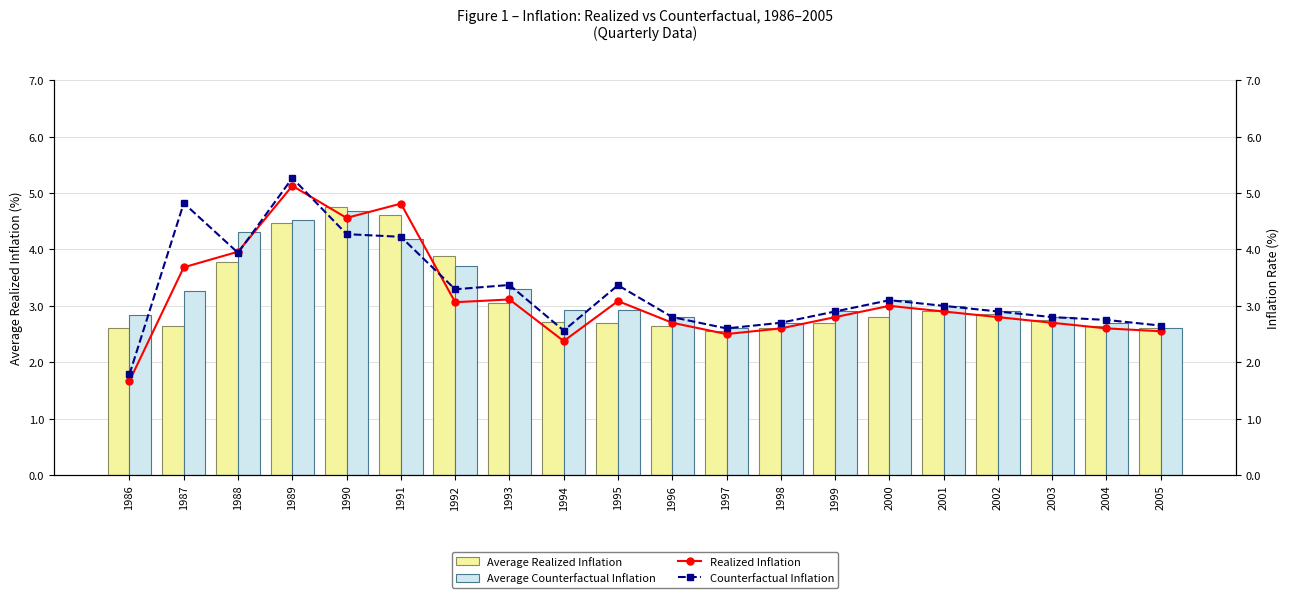

At 1989, list the series in order from largest to smallest.

Counterfactual Inflation, Realized Inflation, Average Counterfactual Inflation, Average Realized Inflation